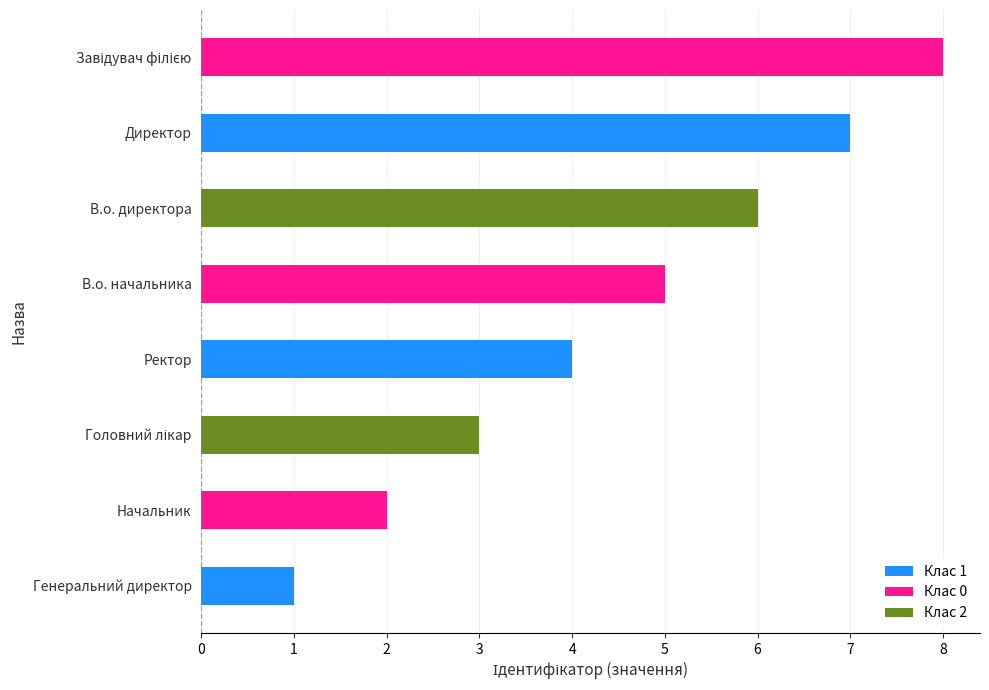

What is the smallest value displayed?

1